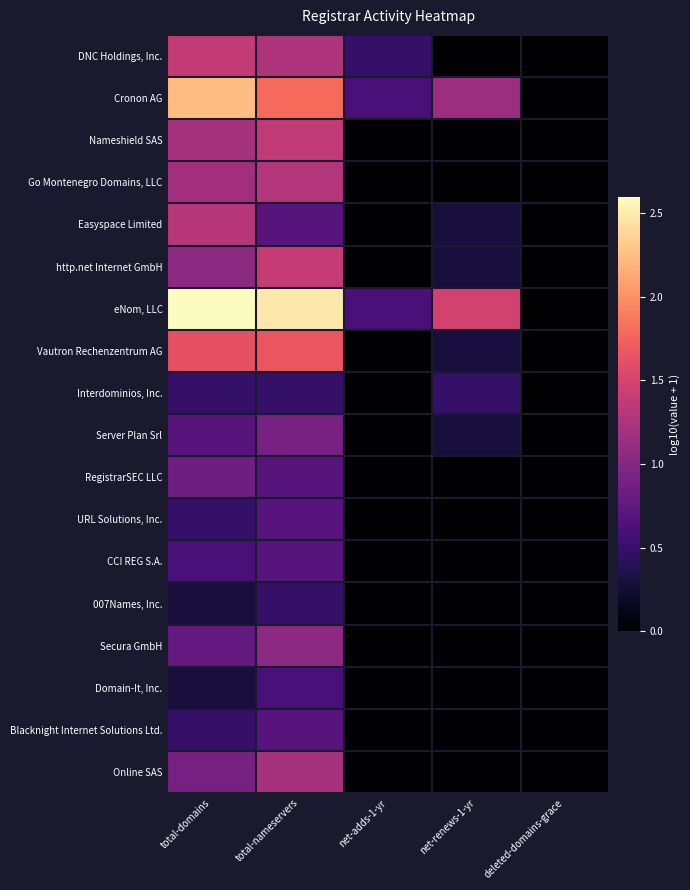

Which series changed the most between net-adds-1-yr and net-renews-1-yr?

eNom, LLC